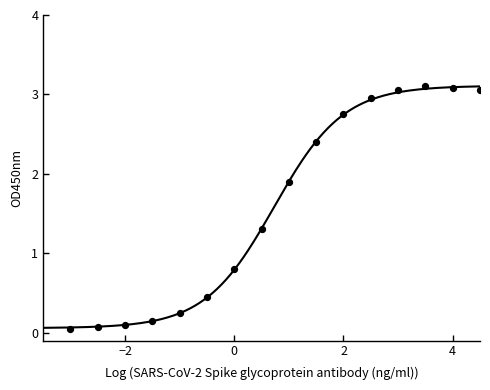

What Y value in the scatter plot is closest to 1?

0.8